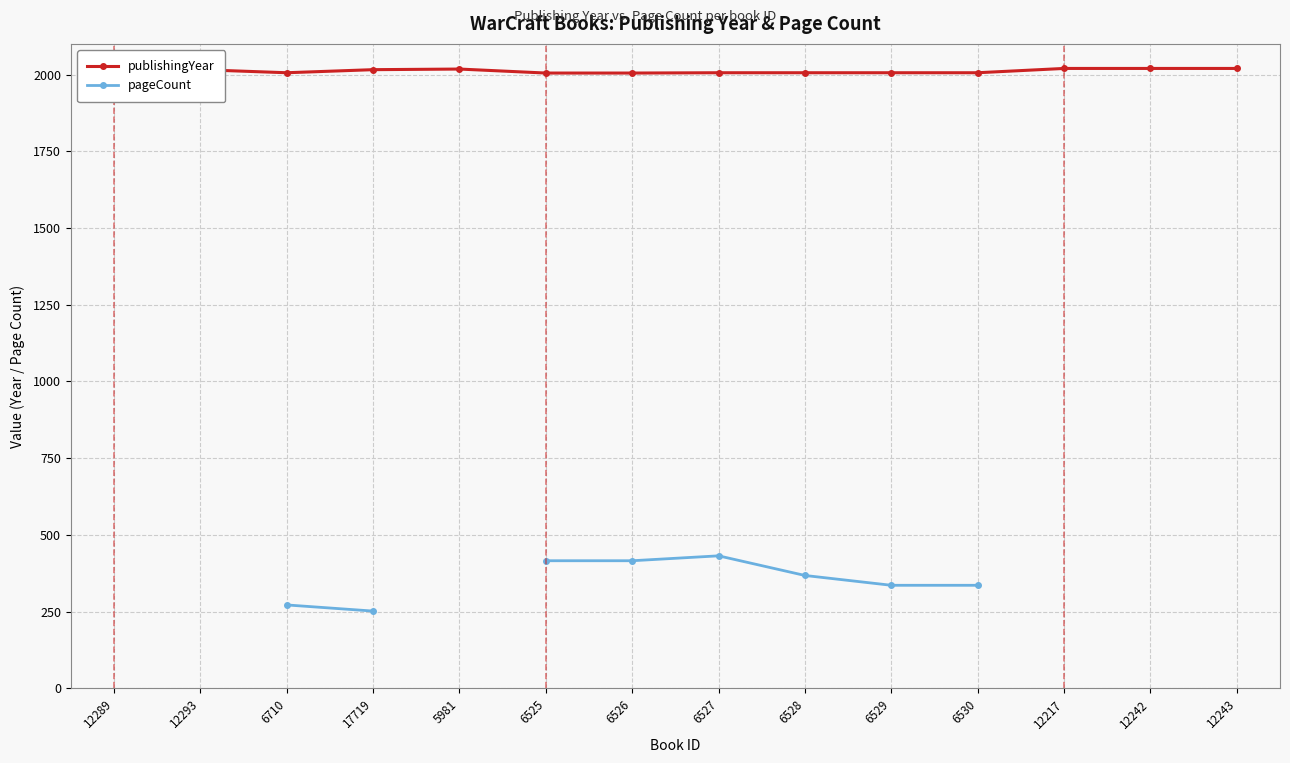

What is the sum of the pageCount values at 6526 and 6529?

752.0